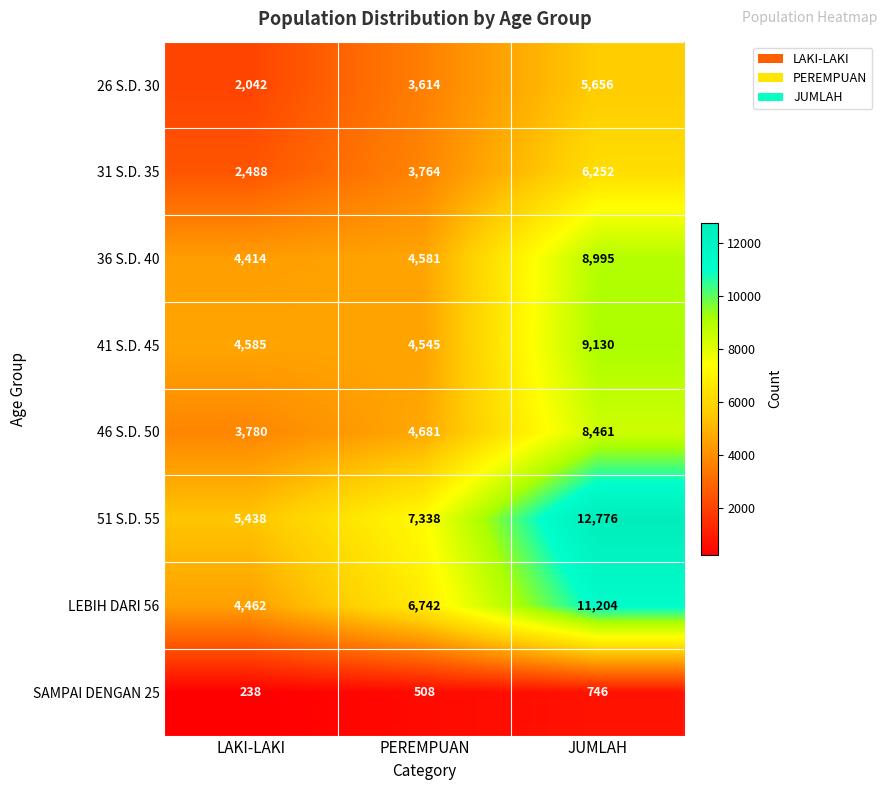

Which series has the largest total across all categories?

51 S.D. 55